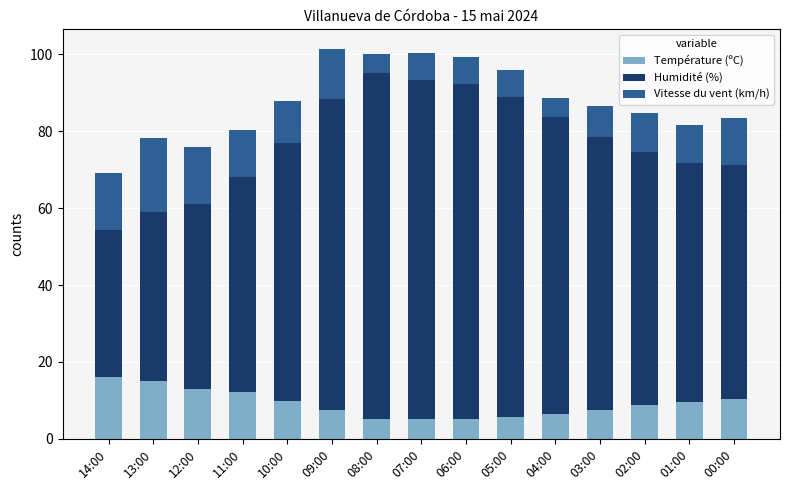

What is the total value across all series at 04:00?

88.6